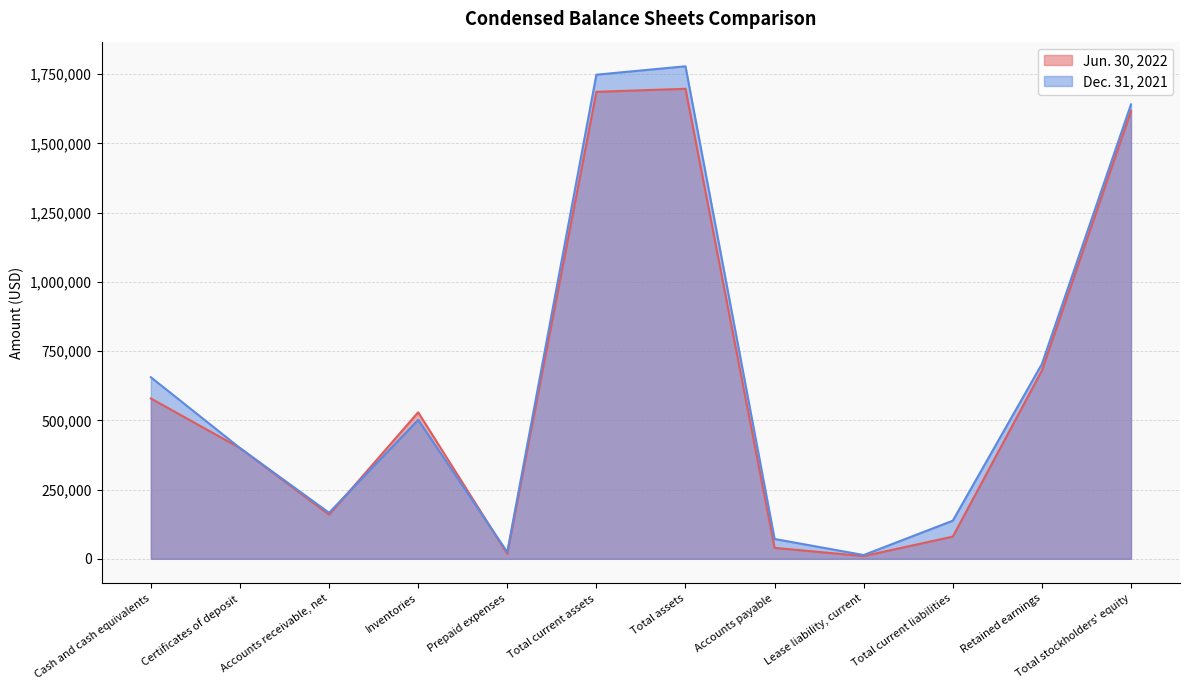

Between Total assets and Total current liabilities, which series saw the biggest shift?

Dec. 31, 2021